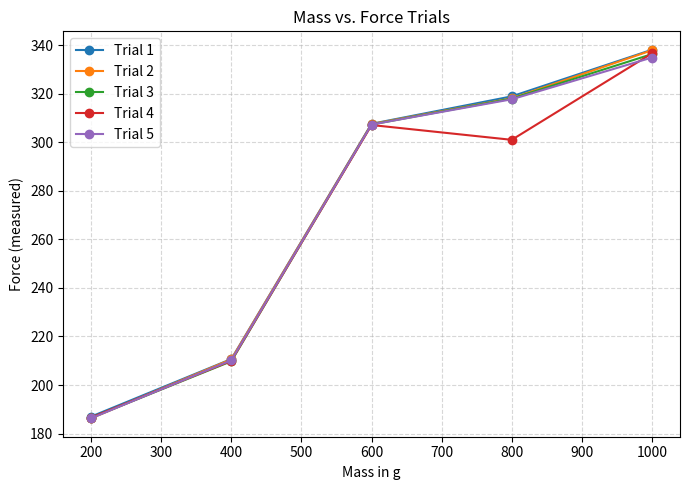

How many times do Trial 2 and Trial 3 cross each other?

1